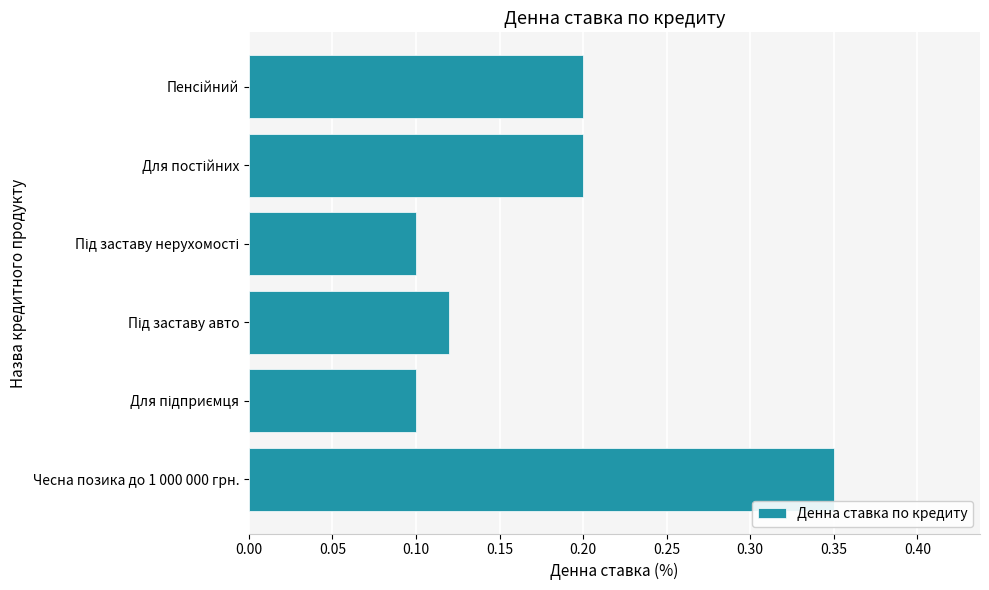

How many values are between 0 and 1?

6